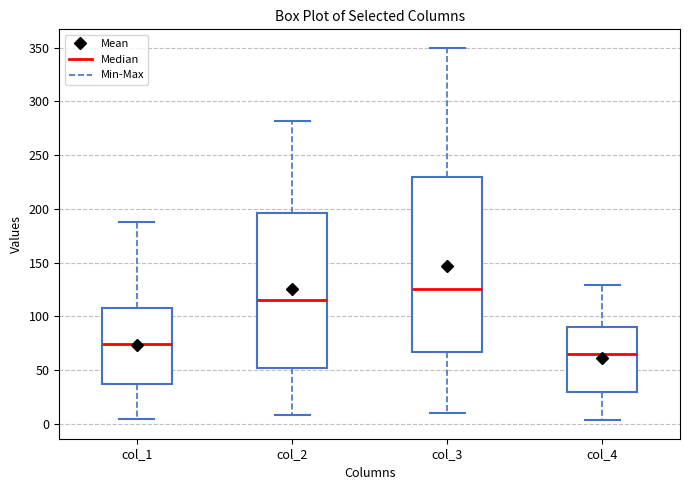

Which box is the tallest, from its lower edge to its upper edge?

col_3